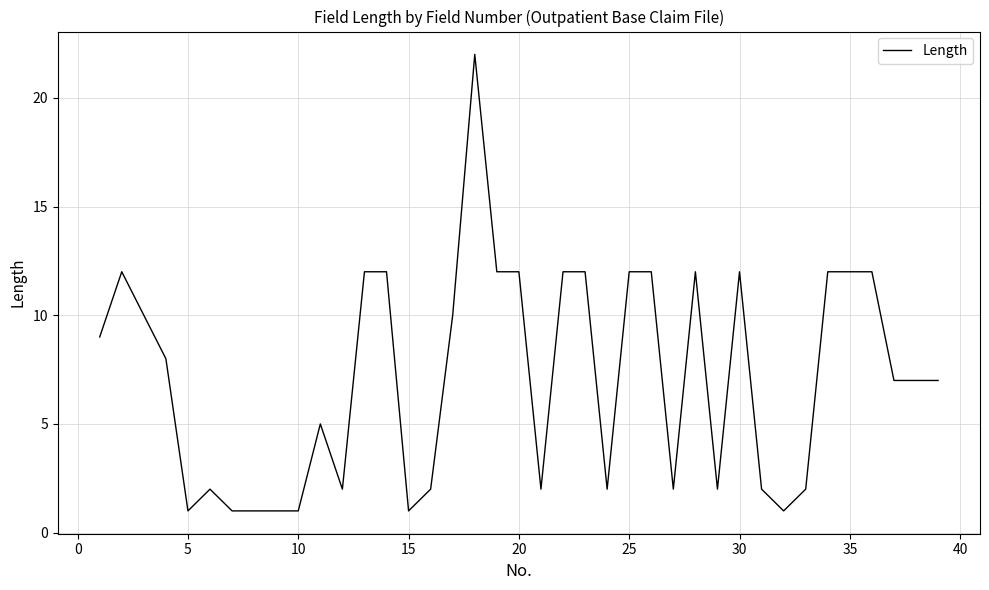

What is the difference between the maximum and minimum values?

21